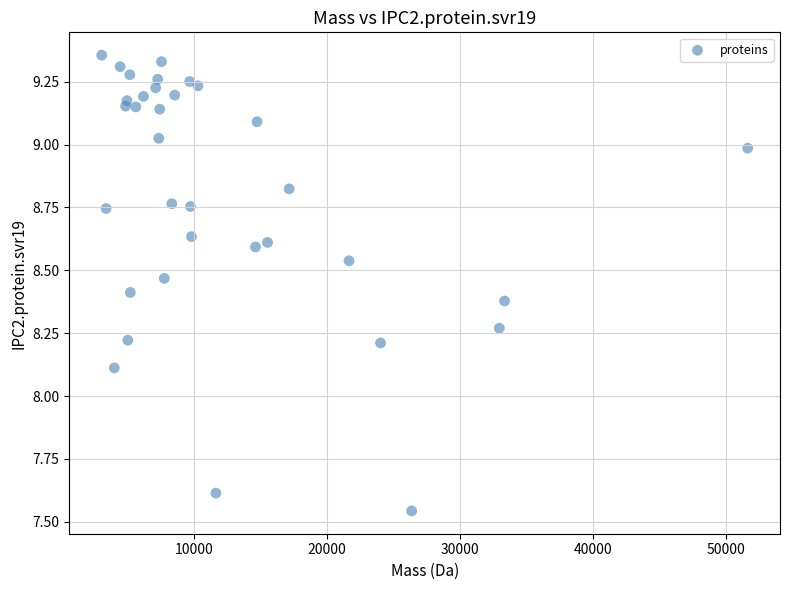

What is the range of X values (max minus min)?

48592.0